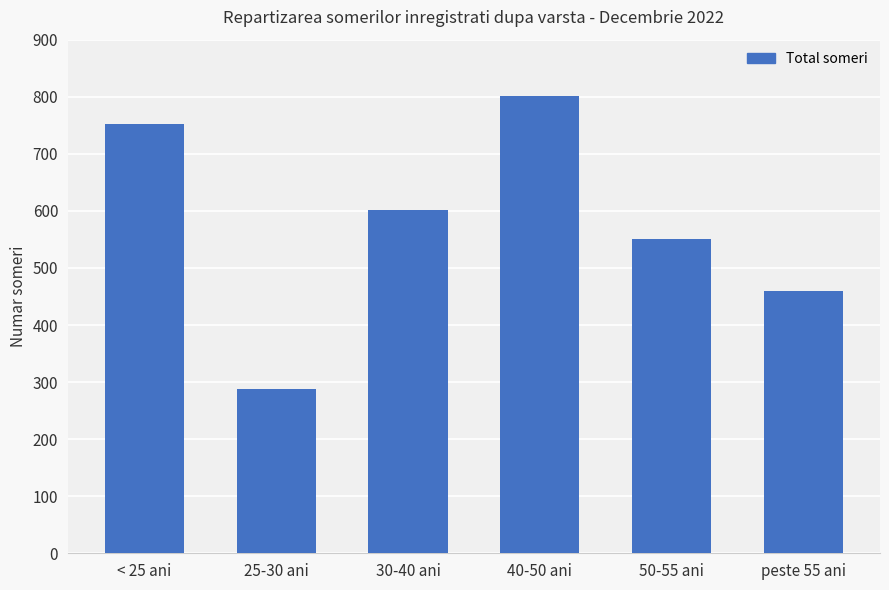

What position from the left is 25-30 ani?

2